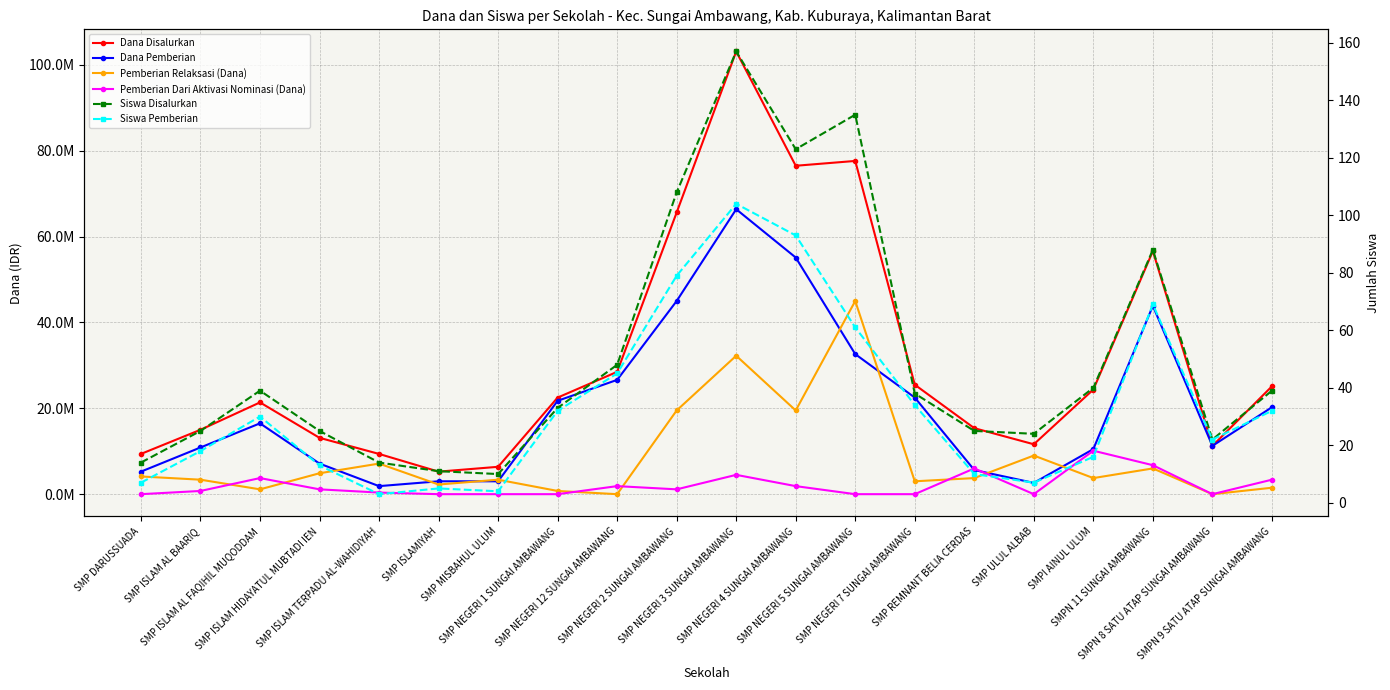

How many categories are shown in the chart?

20